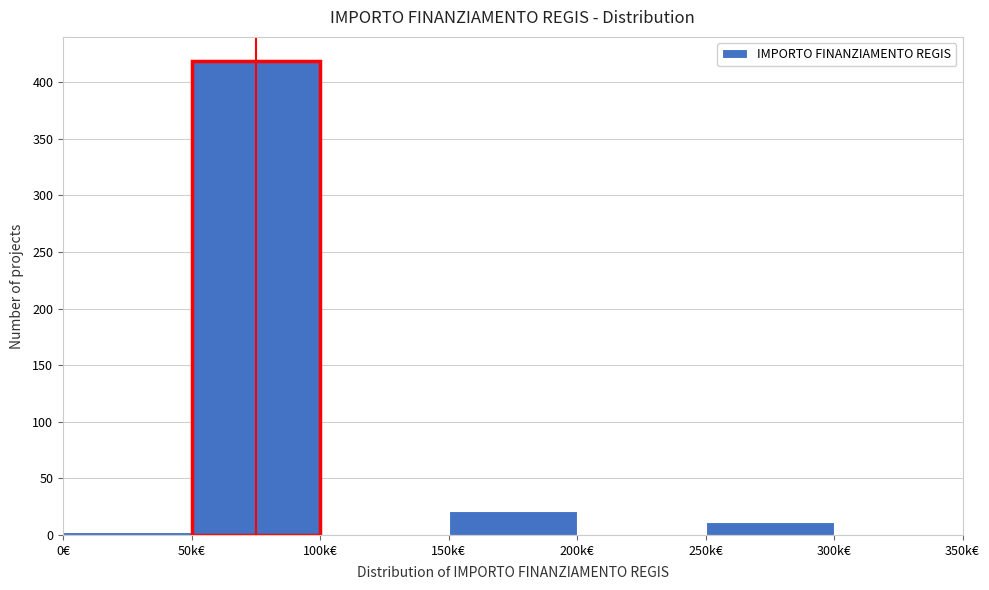

Is it true that the value at 100k€ is -214?

False